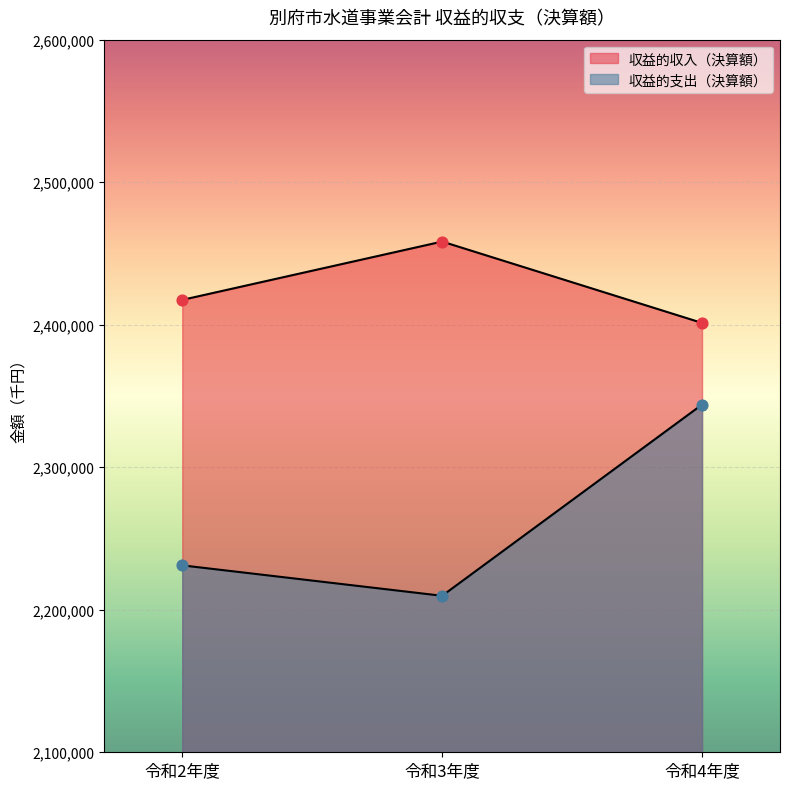

What is the total value across all series at 令和2年度?

4648577